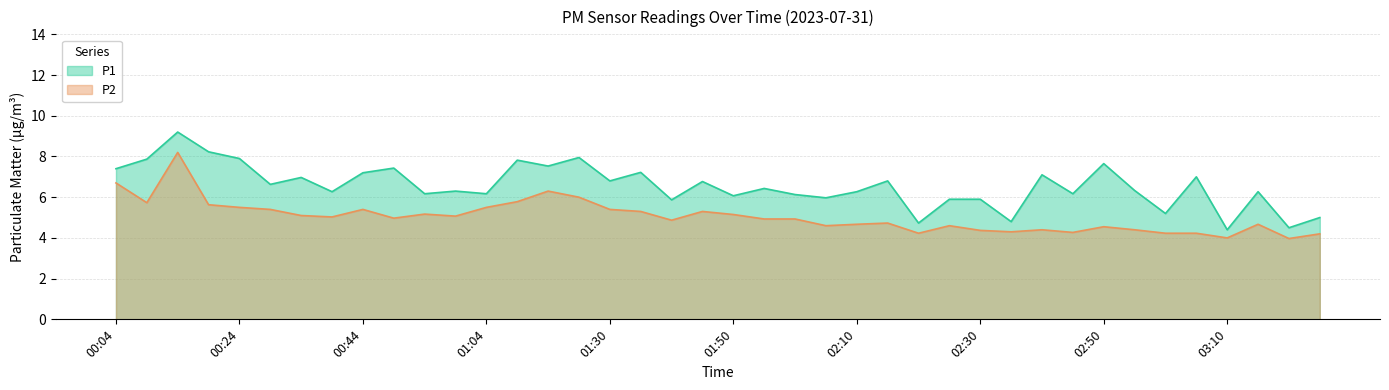

Rank the categories by P2 value from highest to lowest.

00:14, 00:04, 01:14, 01:19, 01:09, 00:09, 00:19, 00:24, 01:04, 00:29, 00:44, 01:30, 01:35, 01:45, 00:54, 01:50, 00:34, 00:59, 00:39, 00:49, 01:55, 02:00, 01:40, 02:15, 02:10, 03:15, 02:05, 02:25, 02:50, 02:40, 02:55, 02:30, 02:35, 02:45, 02:20, 03:00, 03:05, 03:25, 03:10, 03:20